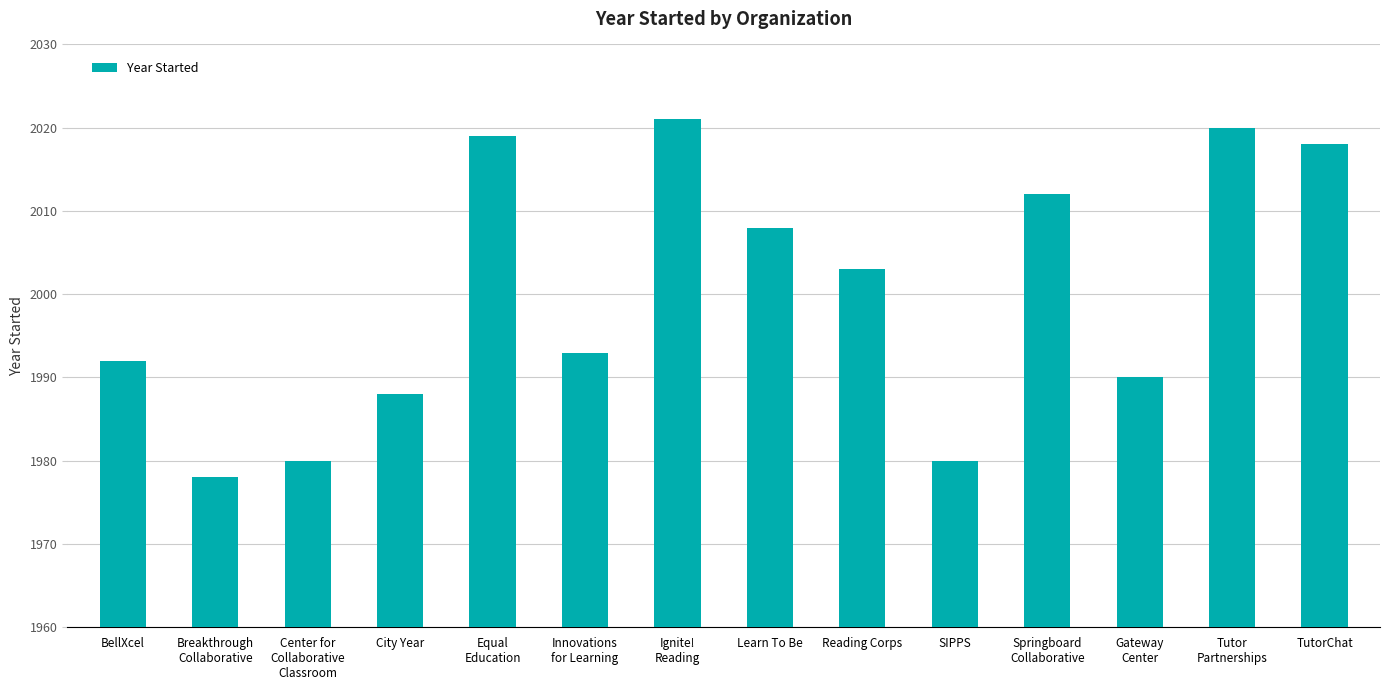

The chart shows a value of 2019 at Equal
Education. True or false?

True